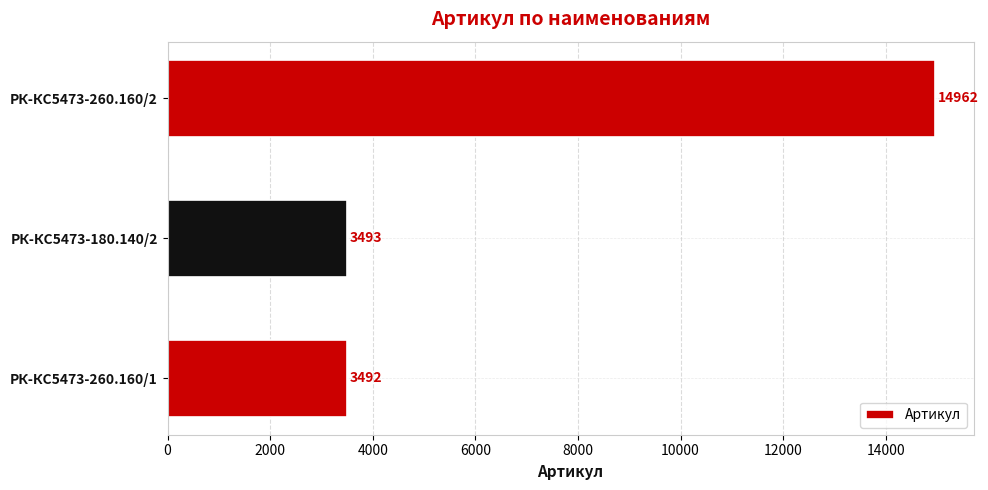

What value does the data have at РК-КС5473-260.160/1, to the nearest 10?

3490